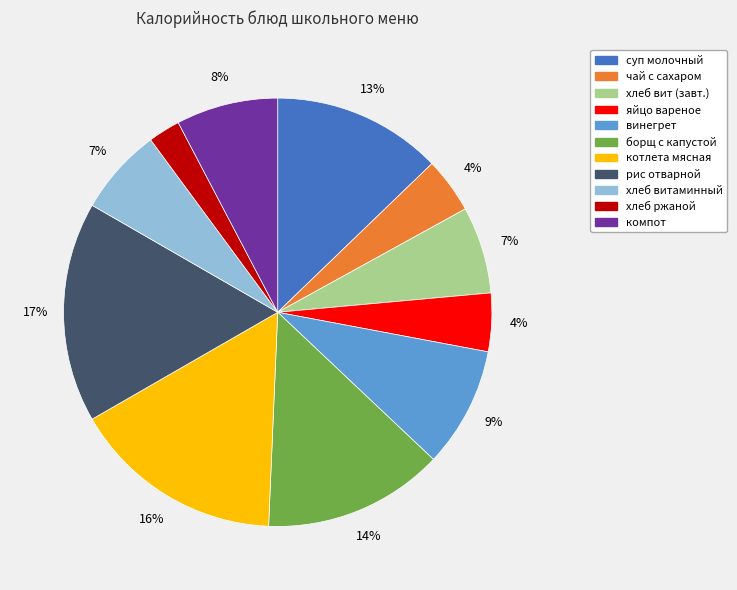

To the nearest percent, what is the average slice percentage?

9%